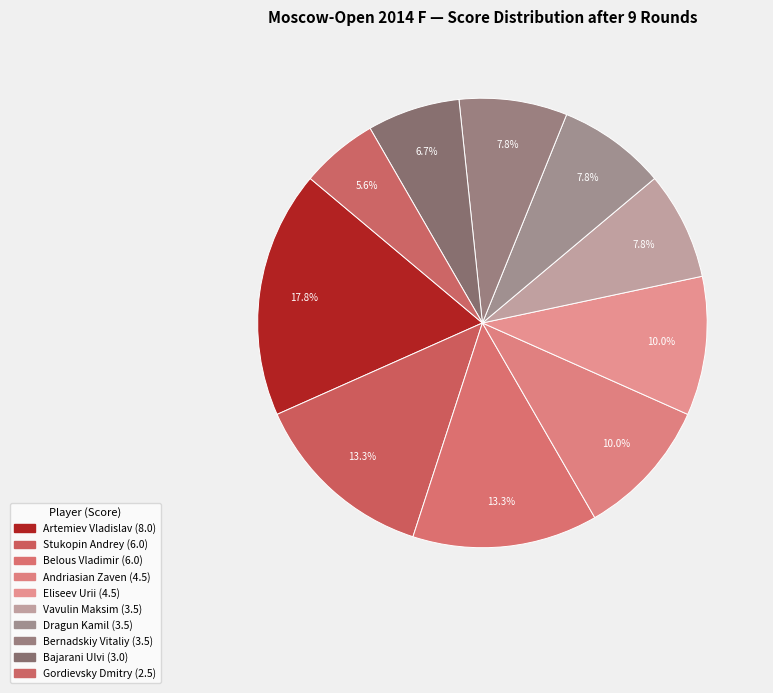

To the nearest percent, what is the average slice percentage?

10%